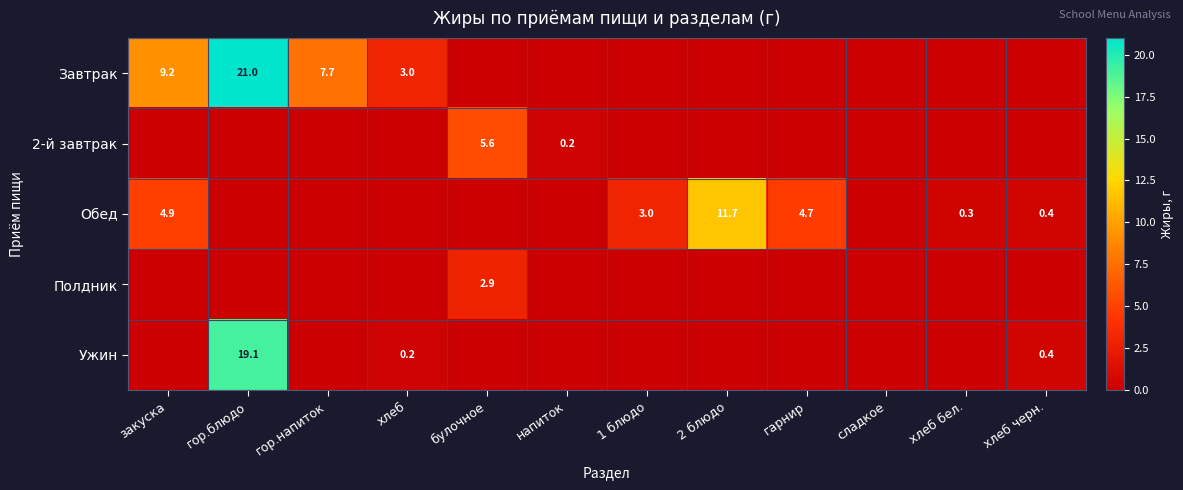

Which category has the lowest value across all series?

булочное